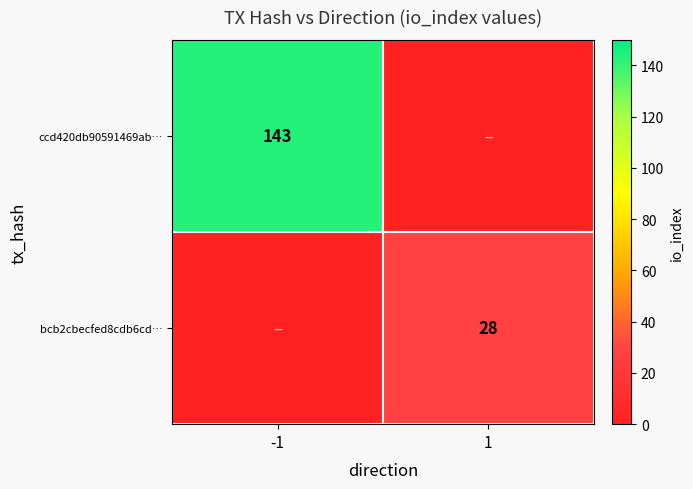

Which has a higher value, 1 or -1?

-1